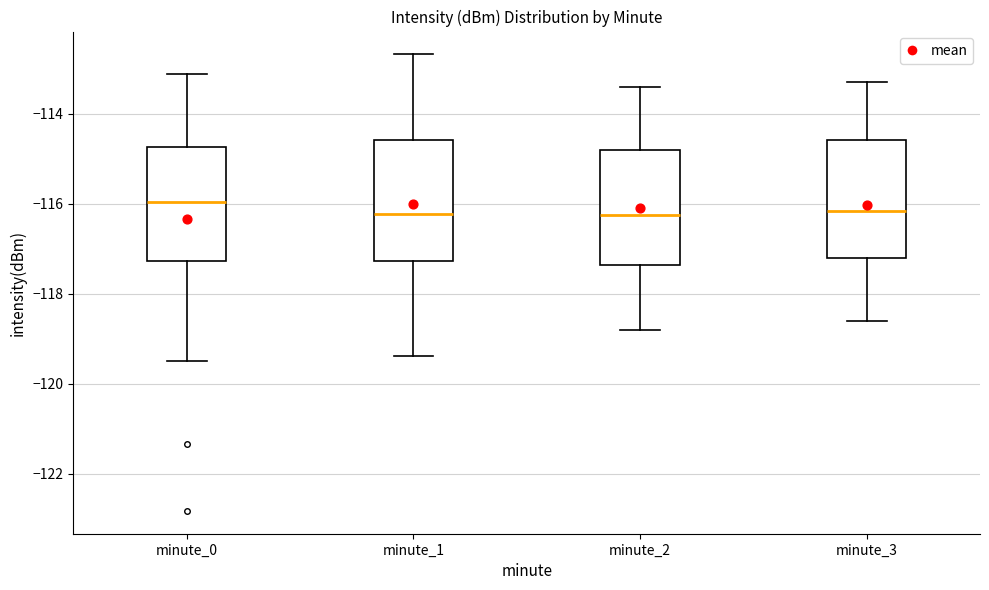

Where does the upper whisker of the box for minute_2 end on the y-axis? The values are not printed on the chart, so give them approximately, as read against the axis.

-113.4